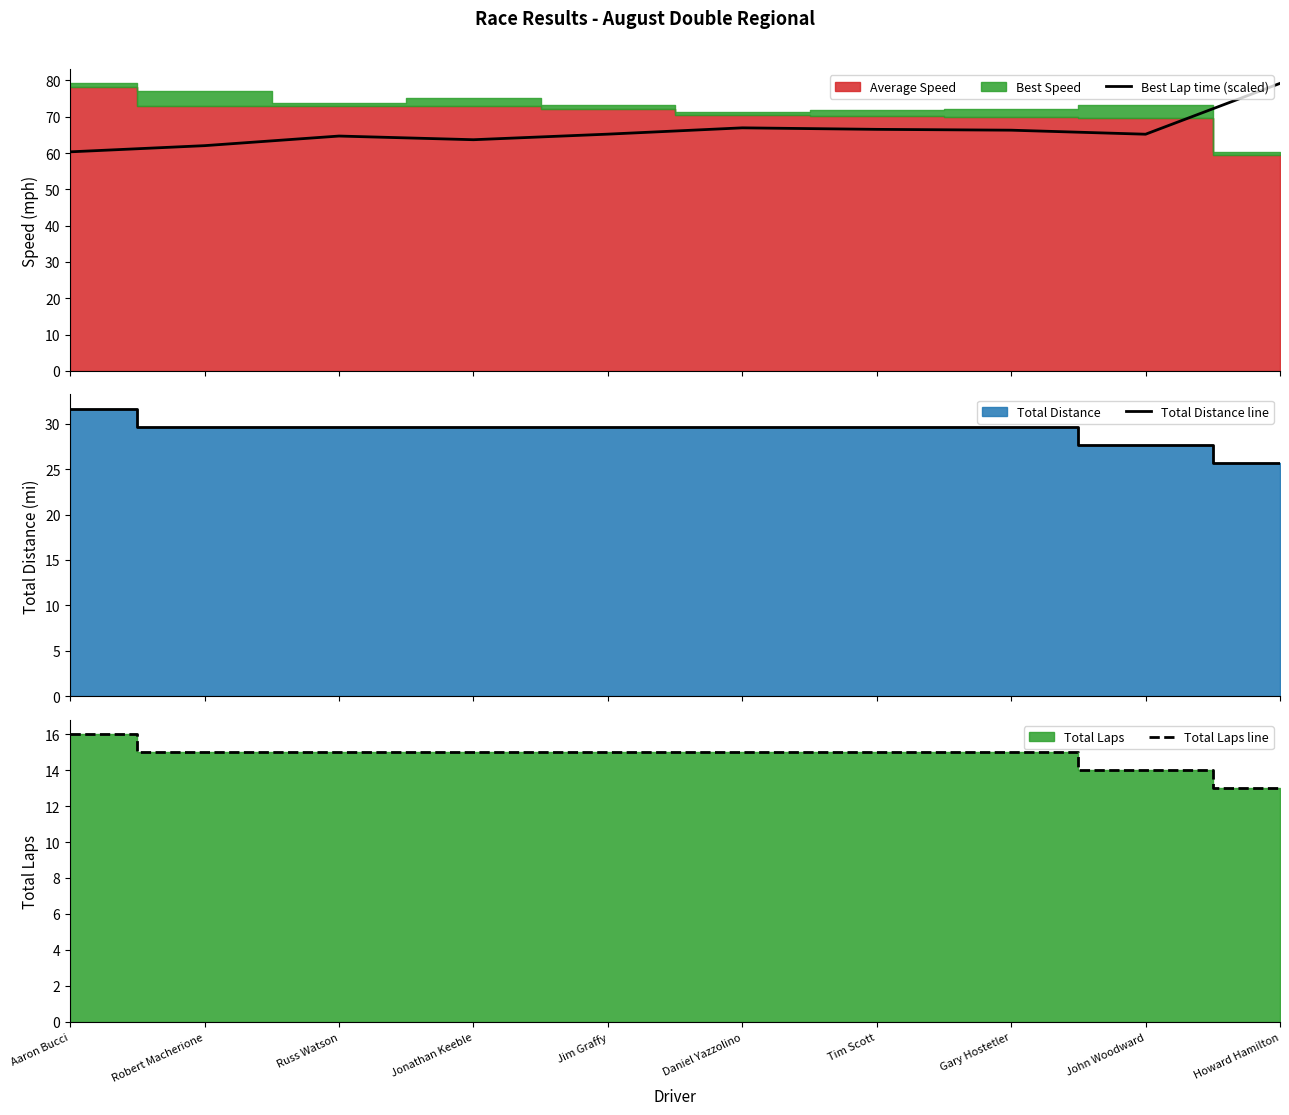

True or false: Total Laps line and Best Lap time (scaled) intersect in this chart.

False